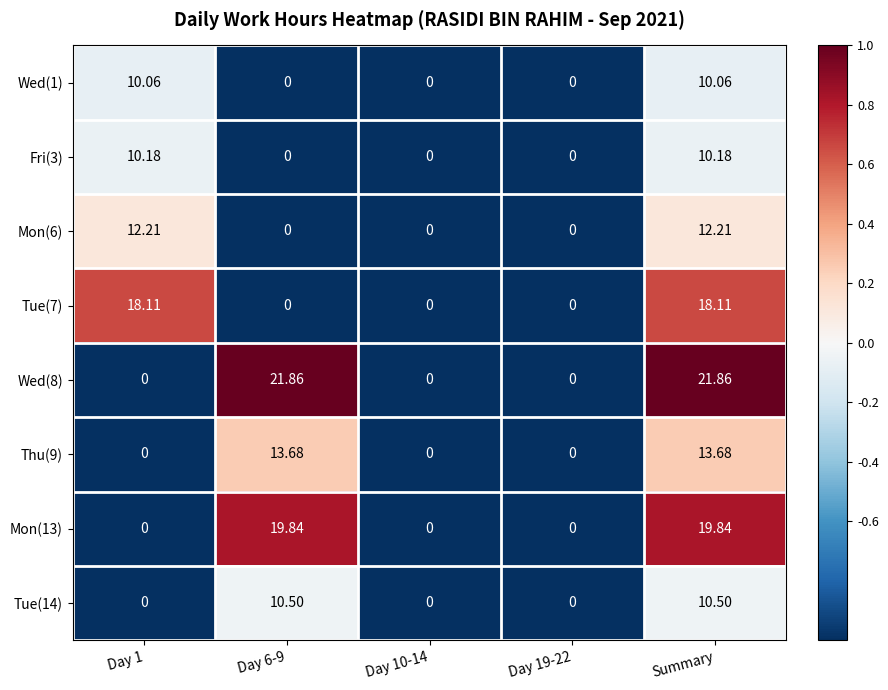

Is the value of Wed(1) at Summary greater than the value of Thu(9) at Day 6-9?

No